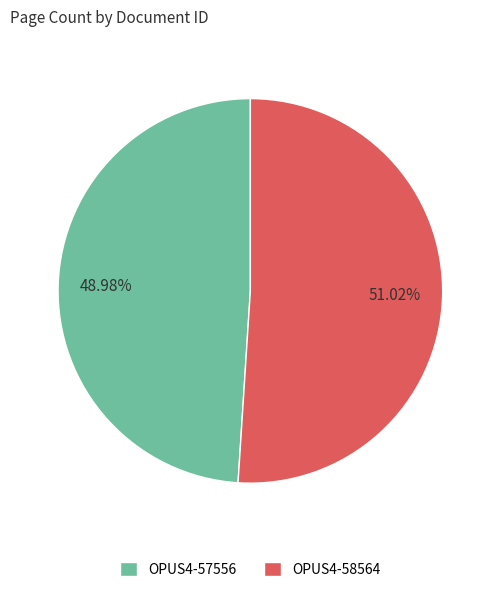

Which category has the smallest portion of the pie?

OPUS4-57556